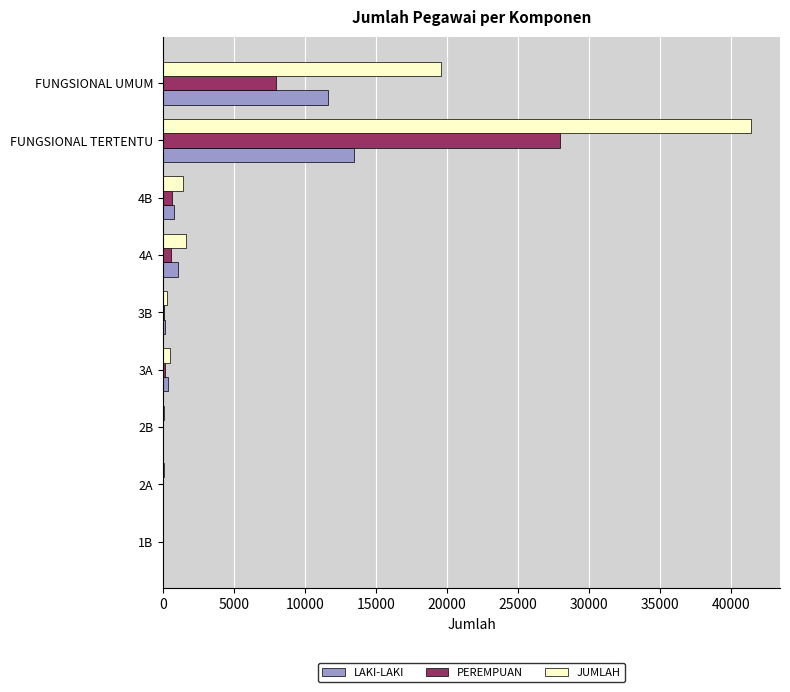

At which label is PEREMPUAN closest to 13965?

FUNGSIONAL UMUM